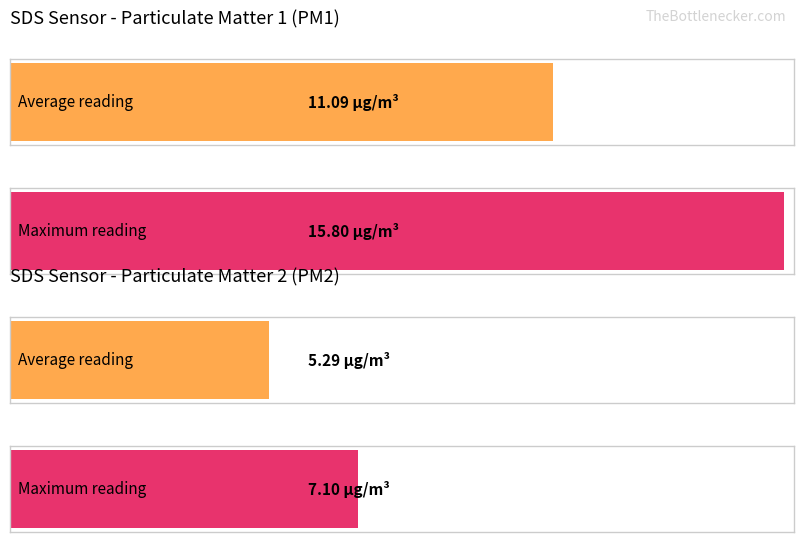

Which series has the widest spread of values?

SDS_P1